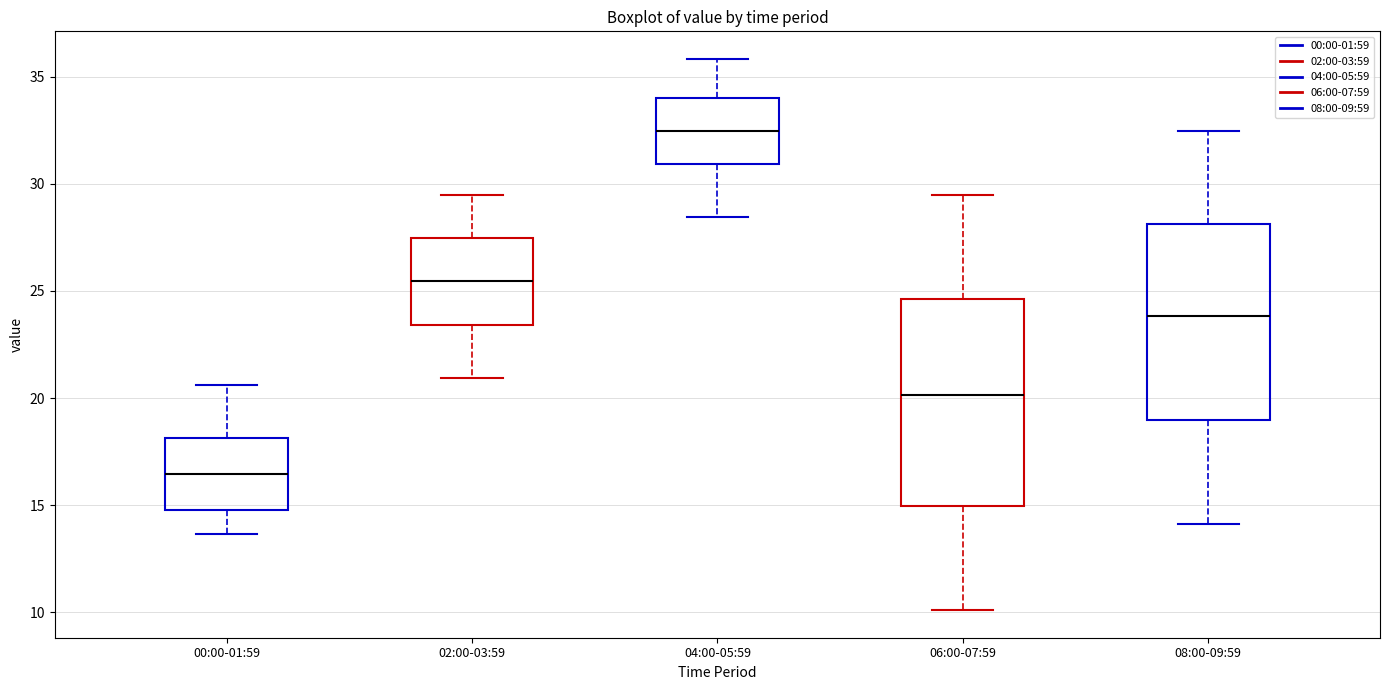

Which box's median line is the highest?

04:00-05:59